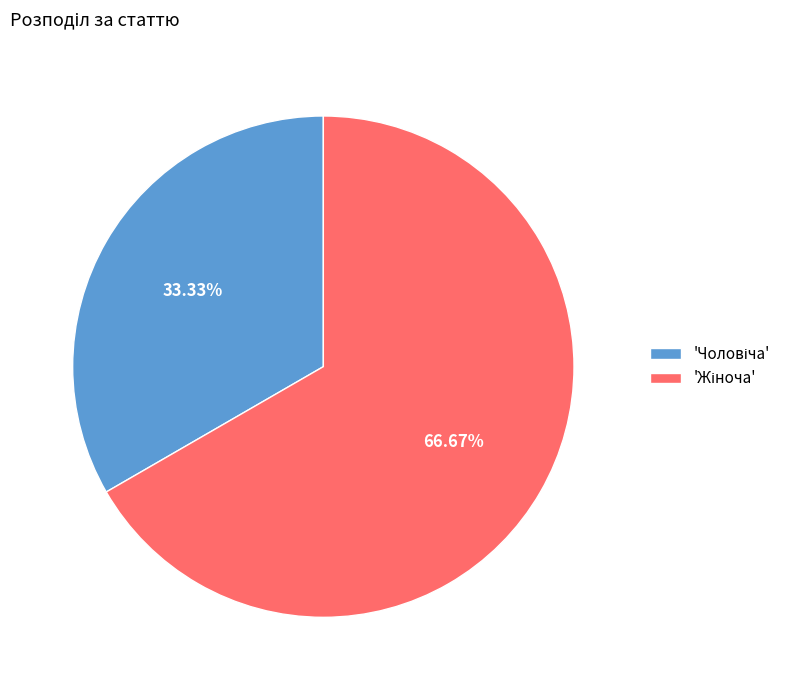

Is there any slice that represents more than half of the pie?

Yes